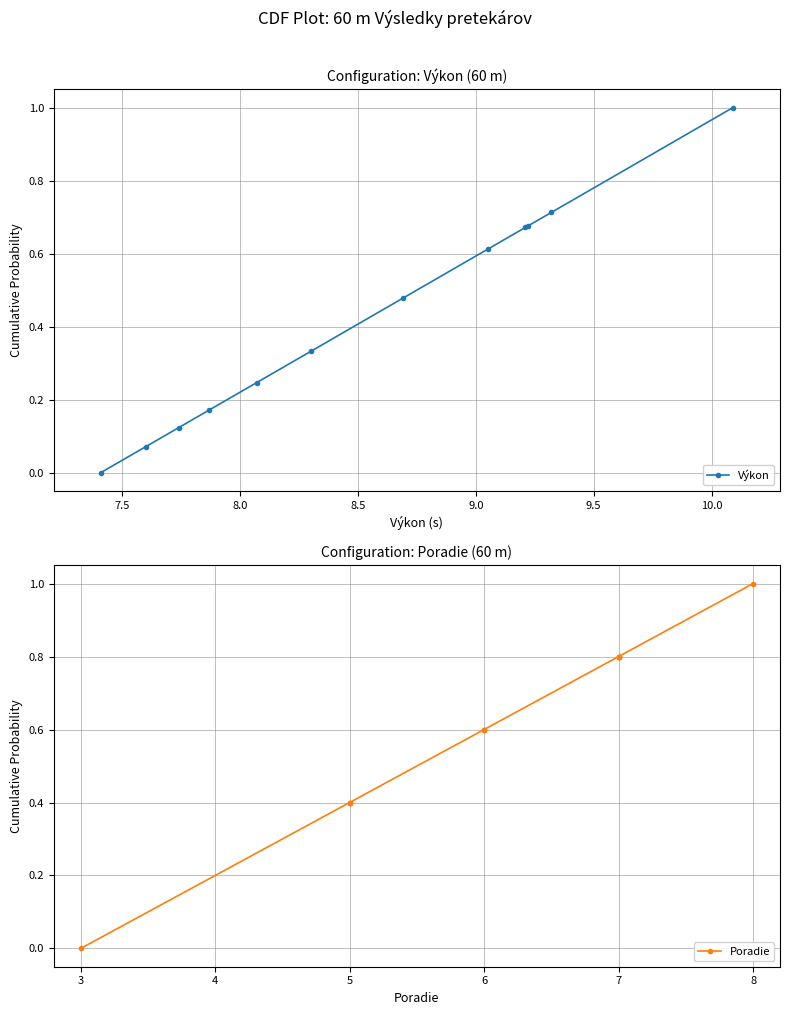

What is the value of the Poradie point at the 12th from the left?

1.0